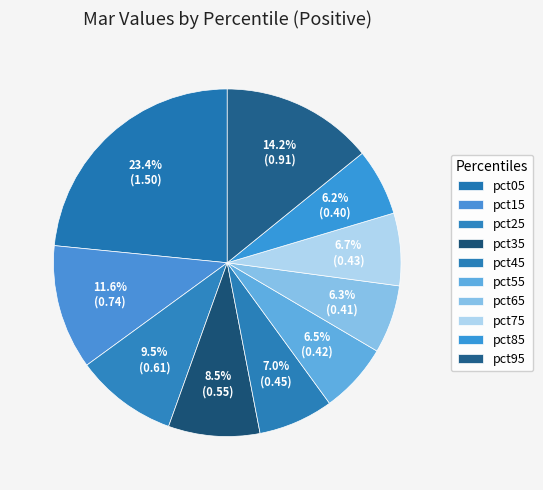

How many slices are in this pie chart?

10